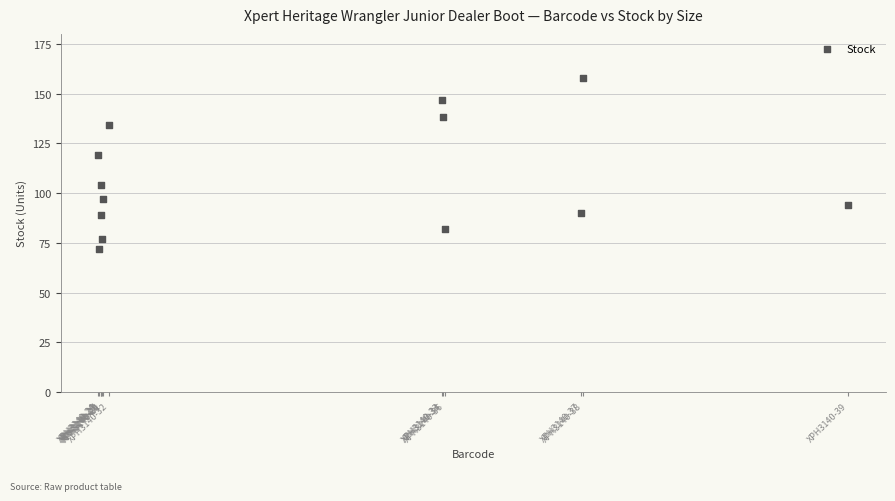

What is the range of X values (max minus min)?

7320